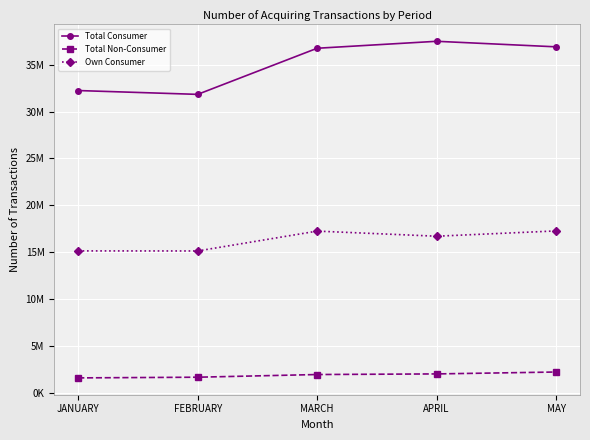

Does the chart have visible grid lines?

Yes